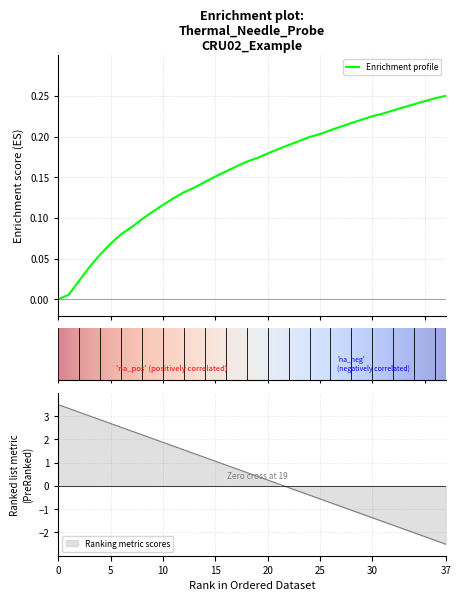

The value of ln(t) calc at 8 is 1.3. True or false?

False